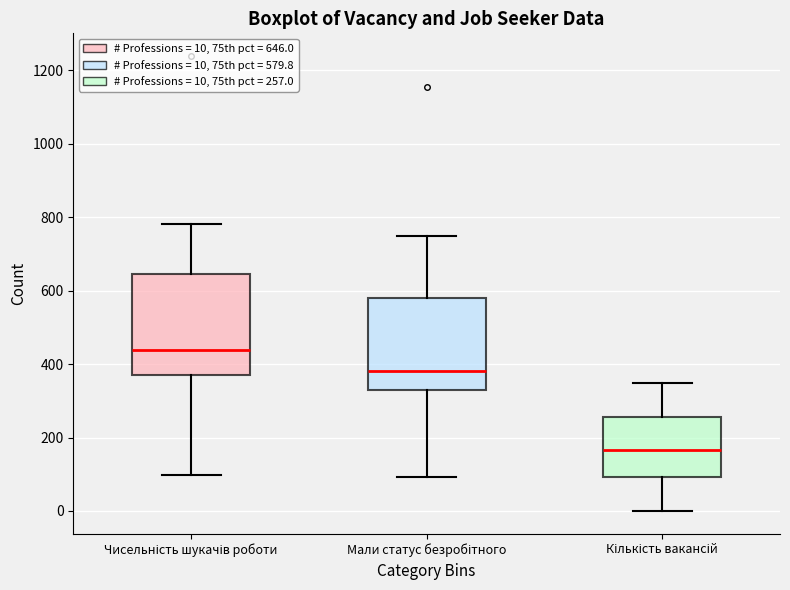

Where does the lower whisker of the box for Чисельність шукачів роботи end on the y-axis? The values are not printed on the chart, so give them approximately, as read against the axis.

100